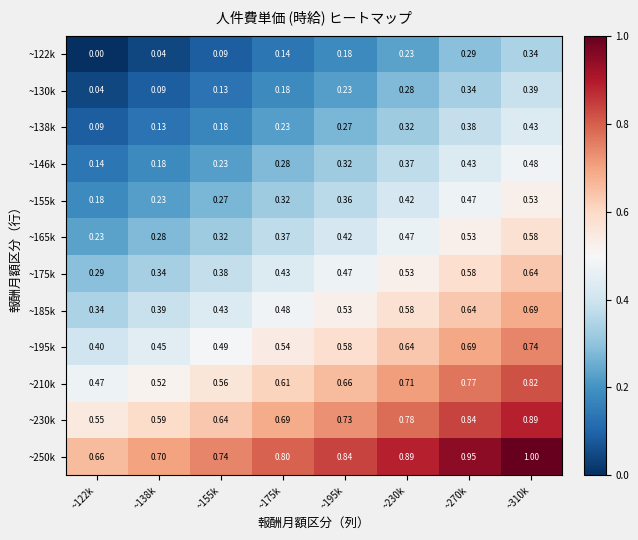

Is the value of ~122k at ~310k greater than the value of ~130k at ~230k?

Yes